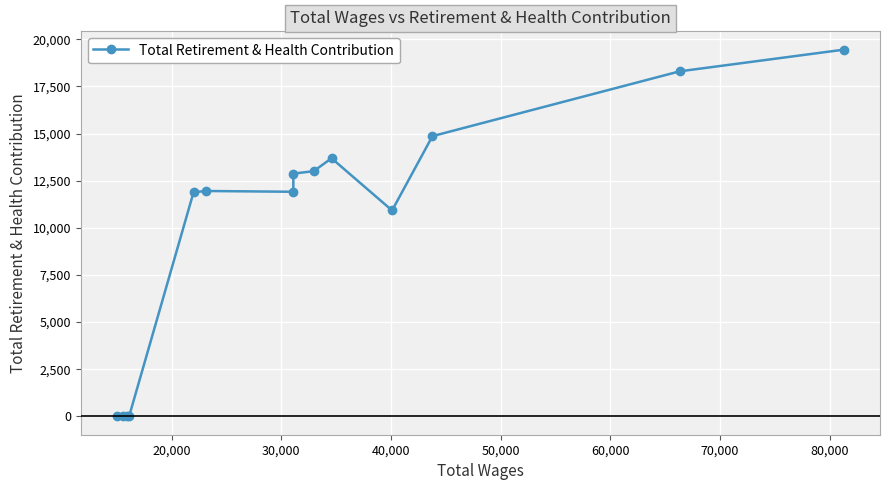

What is the maximum value shown in the chart?

19448